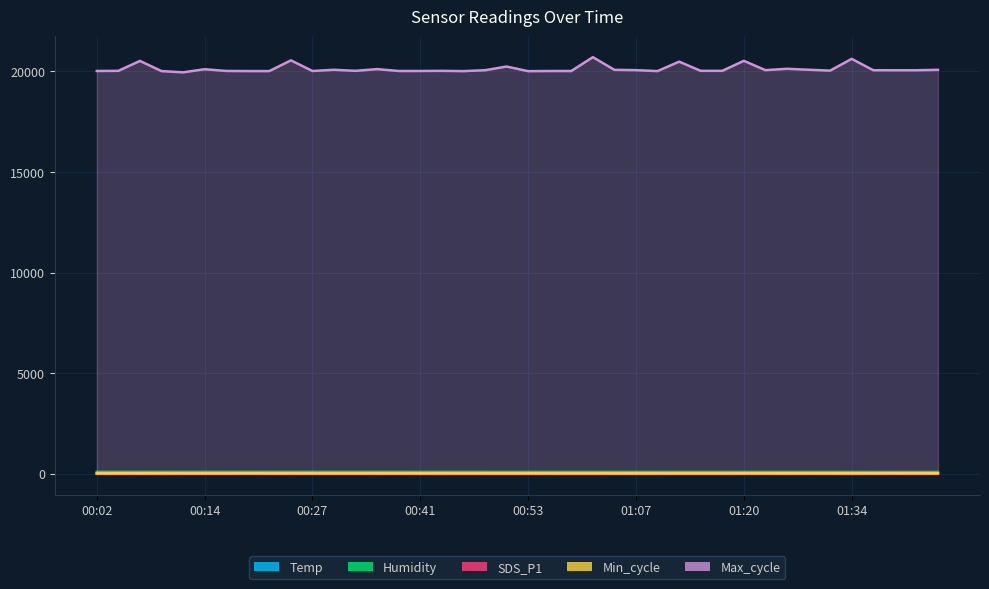

The Temp series shows 16.3 at 01:26. True or false?

True